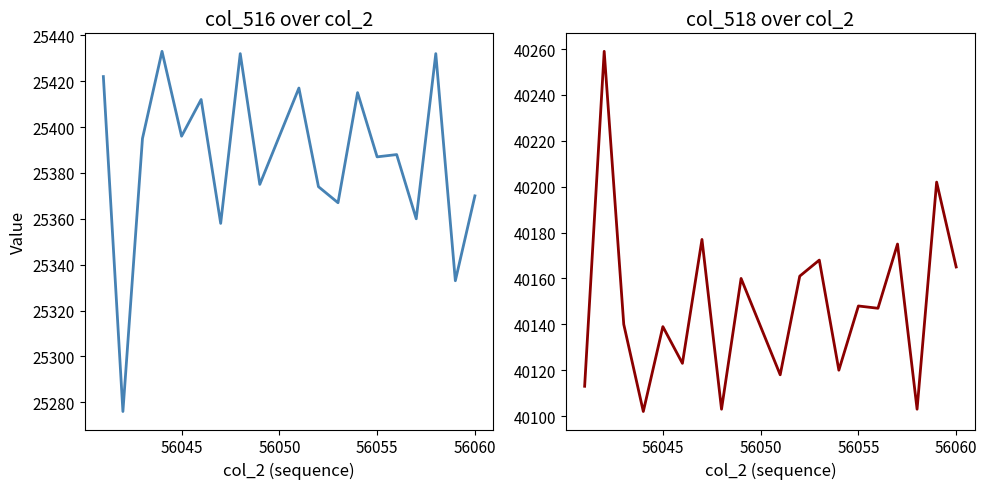

True or false: col_516 and col_518 cross at least once.

False